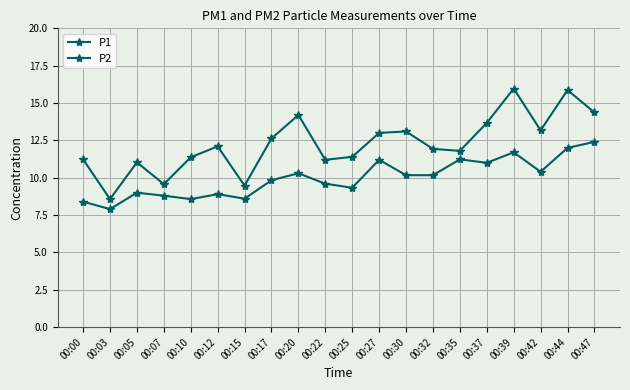

How many series are shown in this chart?

2